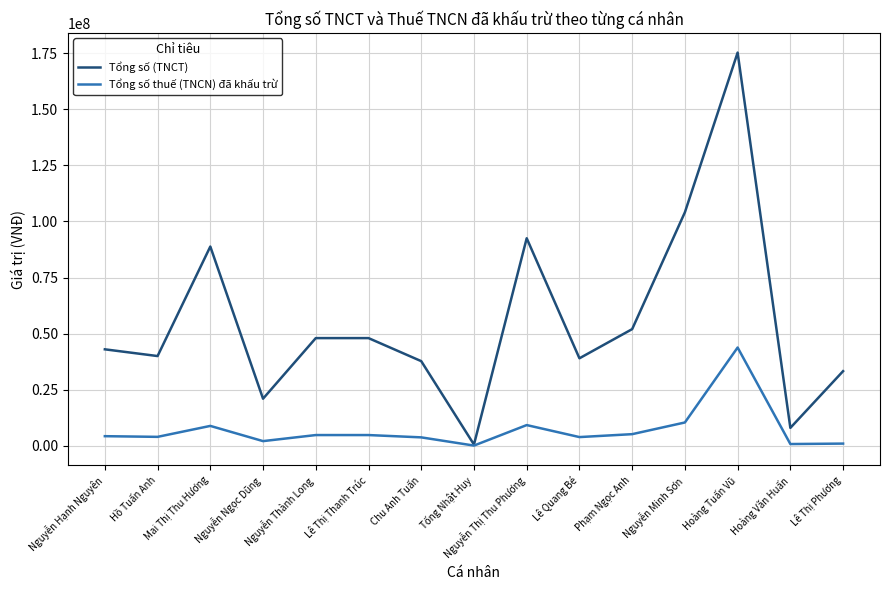

Is it true that Tổng số (TNCT) equals 30833997 at Nguyễn Thị Thu Phương?

False